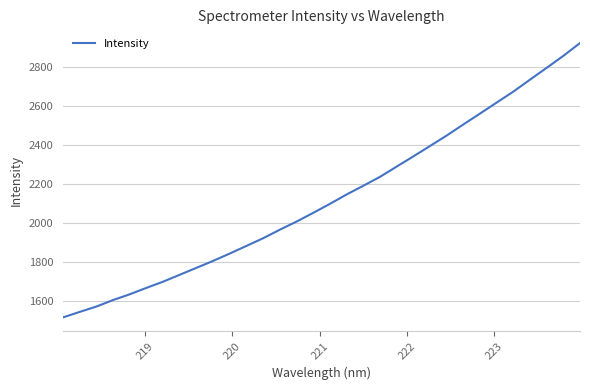

What is the minimum value shown in the chart?

1518.6